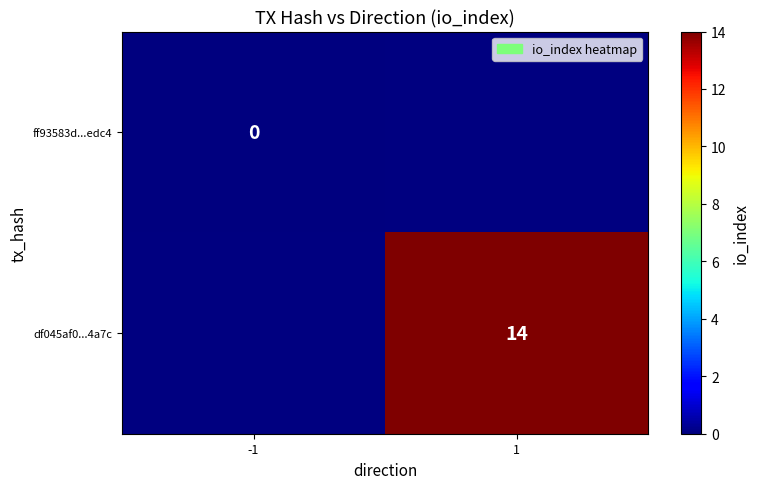

Between -1 and 1, which is larger?

1